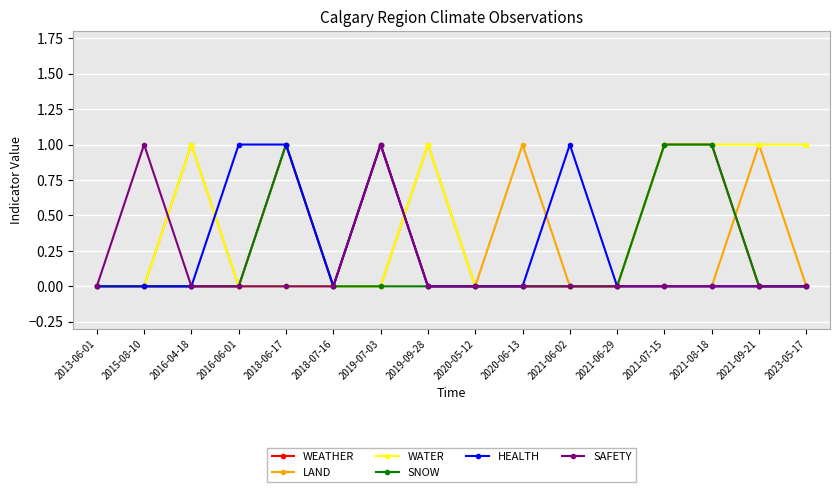

Reading right to left, what are all the values shown in this chart?

WEATHER: 0	0	1	1	0	0	0	0	0	1	0	1	0	0	0	0
LAND: 0	1	0	0	0	0	1	0	1	0	0	0	0	1	0	0
WATER: 1	1	1	1	0	0	0	0	1	0	0	0	0	1	0	0
SNOW: 0	0	1	1	0	0	0	0	0	0	0	1	0	0	0	0
HEALTH: 0	0	0	0	0	1	0	0	0	1	0	1	1	0	0	0
SAFETY: 0	0	0	0	0	0	0	0	0	1	0	0	0	0	1	0